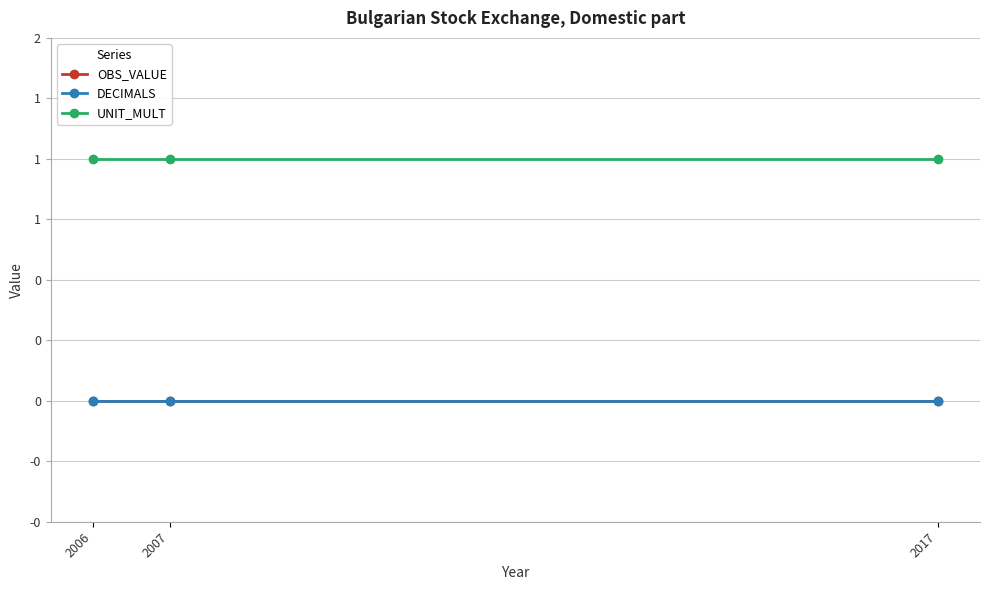

What is the spread (max minus min) of values at 2006?

1